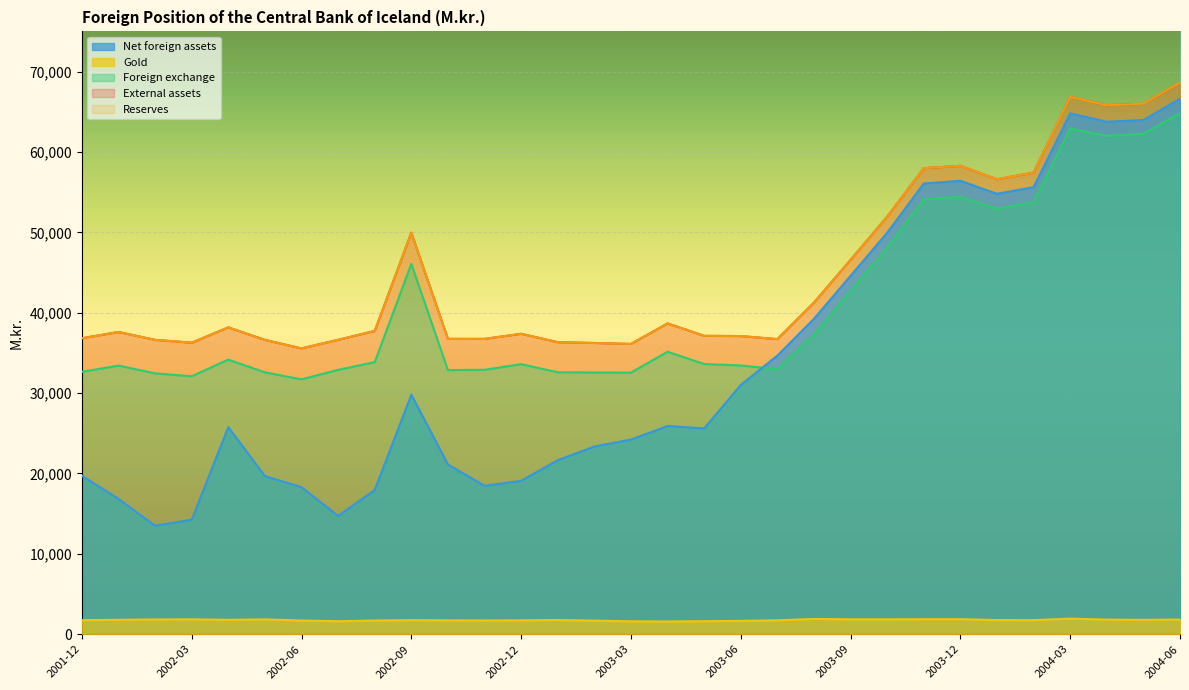

What is the highest value of the Reserves series?

68651.6